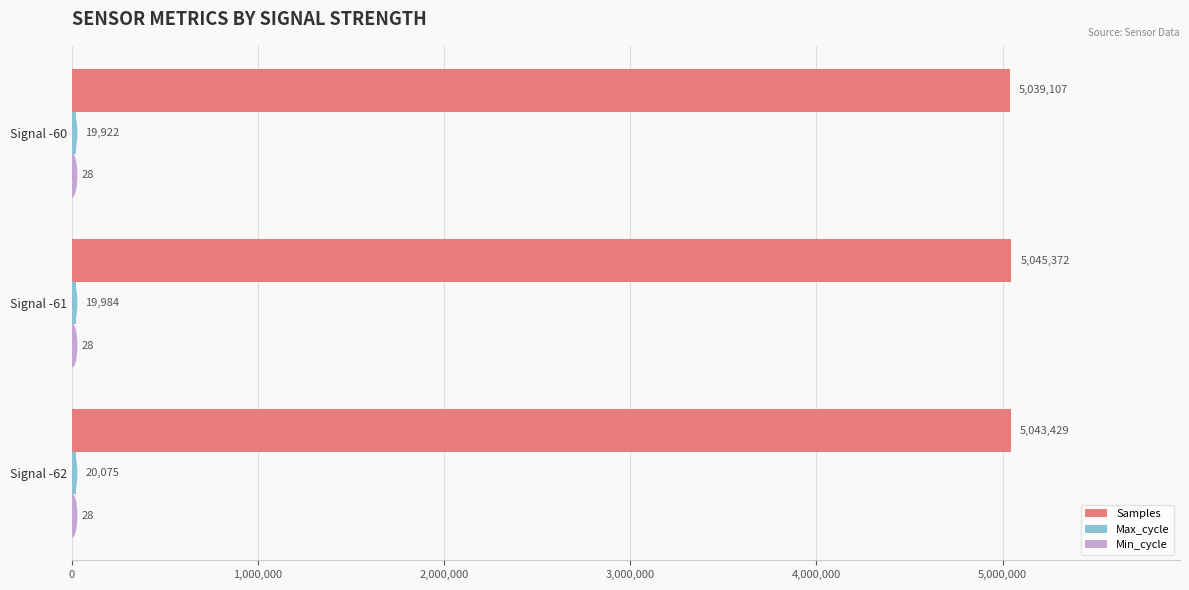

How many categories are shown in the chart?

3